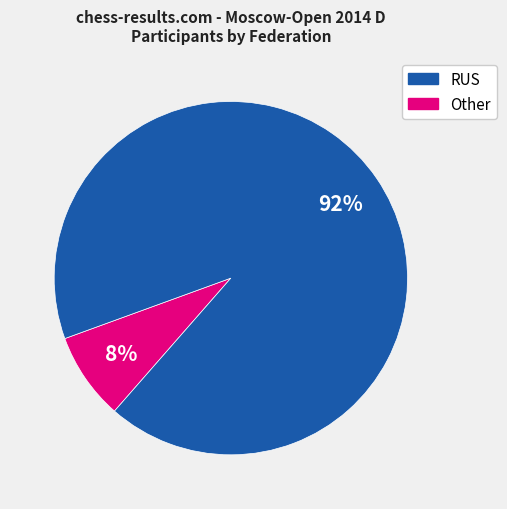

Which slice is the smallest?

RUS